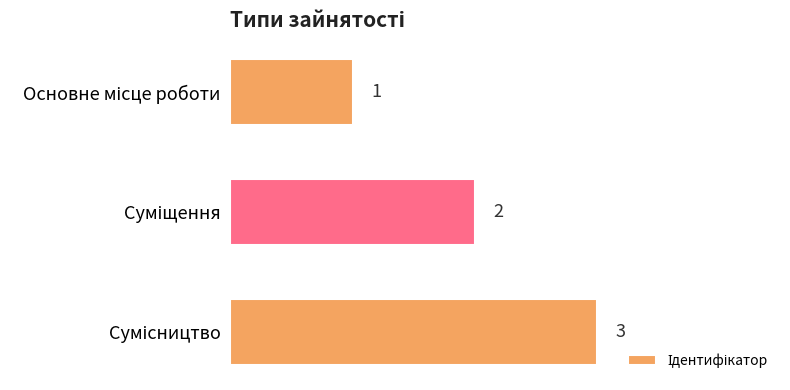

How many values are between 1 and 3?

3